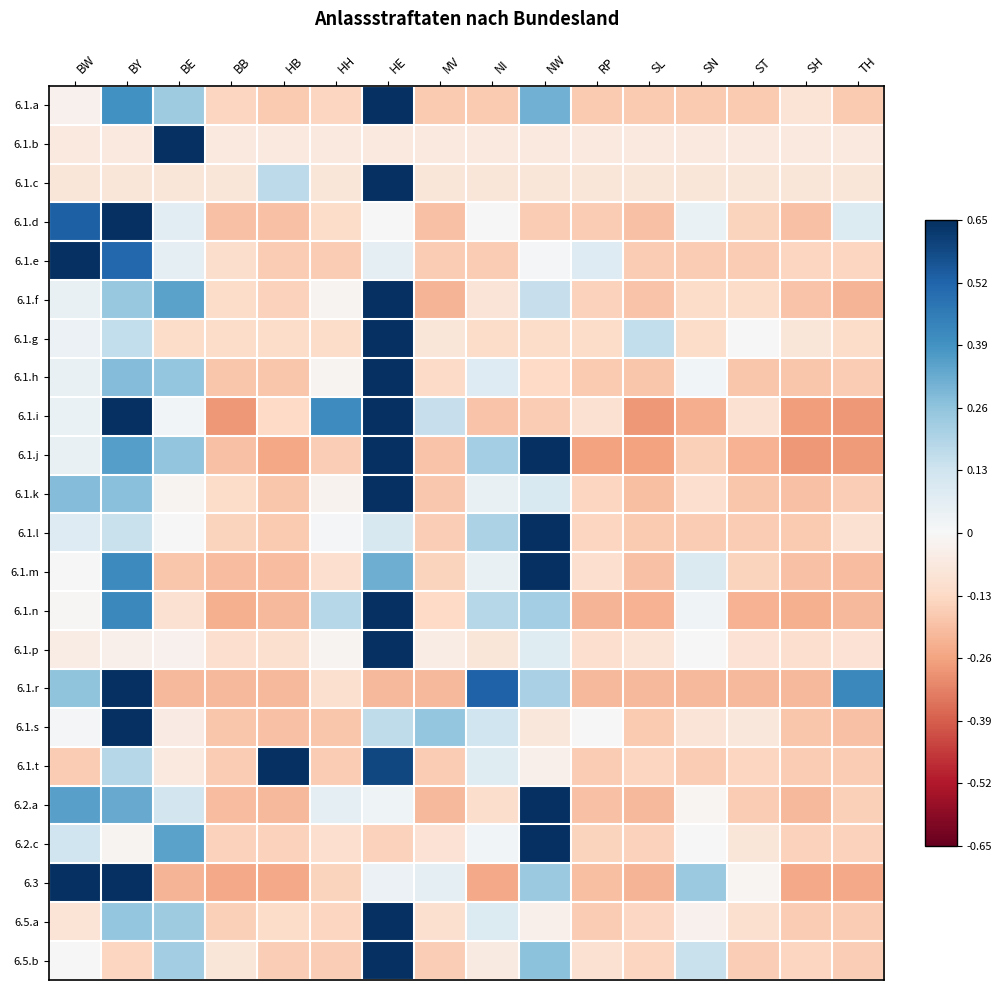

At which category is the sum across all series the highest?

HE